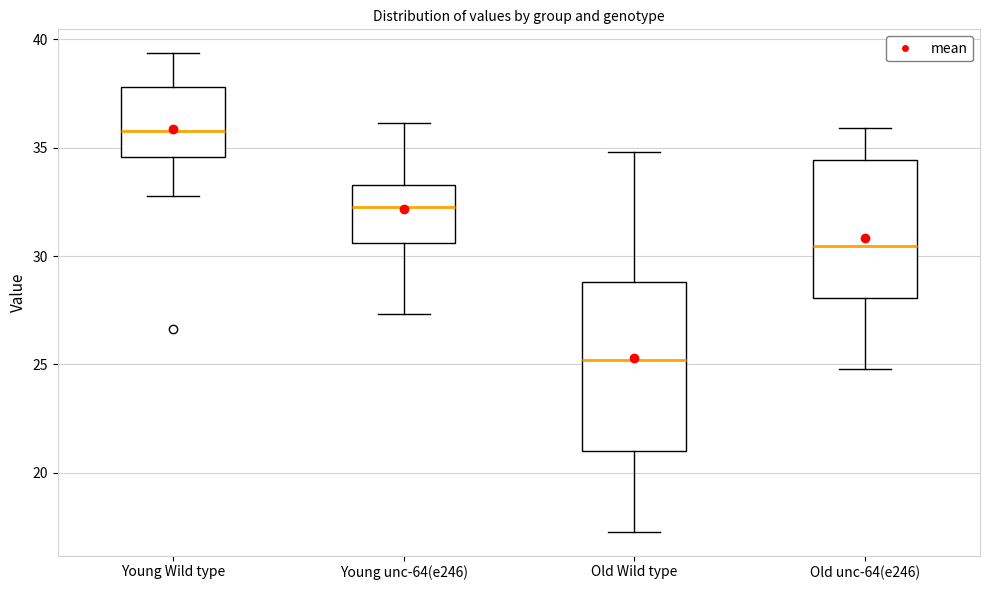

Where does the lower whisker of the box for Young unc-64(e246) end on the y-axis? The values are not printed on the chart, so give them approximately, as read against the axis.

27.5